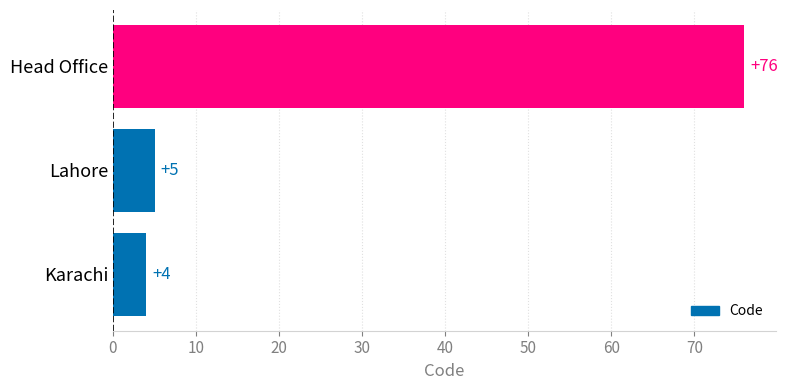

Where is the data nearest to the value 40?

Lahore